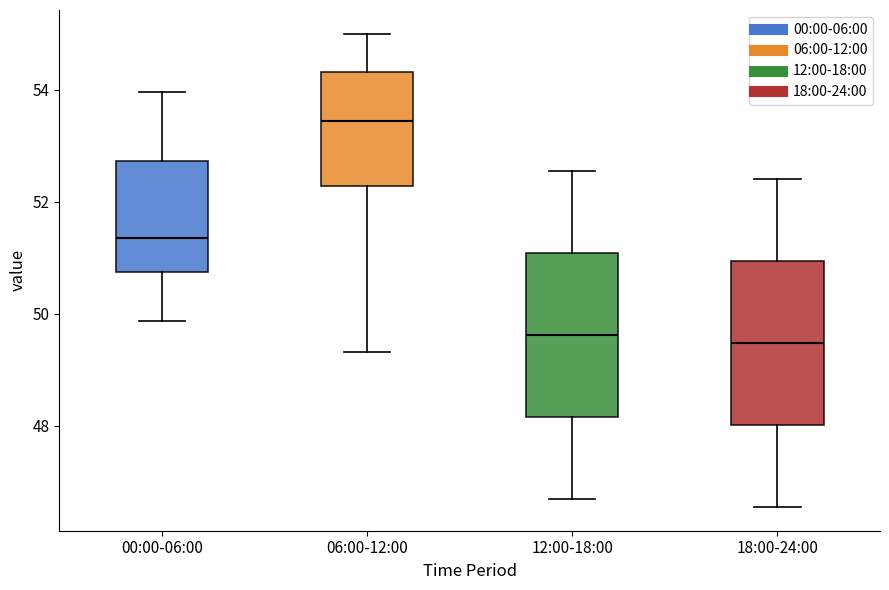

Reading left to right, read every box against the y-axis: the position of its median line, the range the box covers, and the ends of its whiskers. The values are not printed on the chart, so give them approximately, as read against the axis.

00:00-06:00: median 51.4, box 50.8 to 52.8, whiskers 49.8 to 54.0
06:00-12:00: median 53.4, box 52.2 to 54.4, whiskers 49.4 to 55.0
12:00-18:00: median 49.6, box 48.2 to 51.0, whiskers 46.8 to 52.6
18:00-24:00: median 49.4, box 48.0 to 51.0, whiskers 46.6 to 52.4